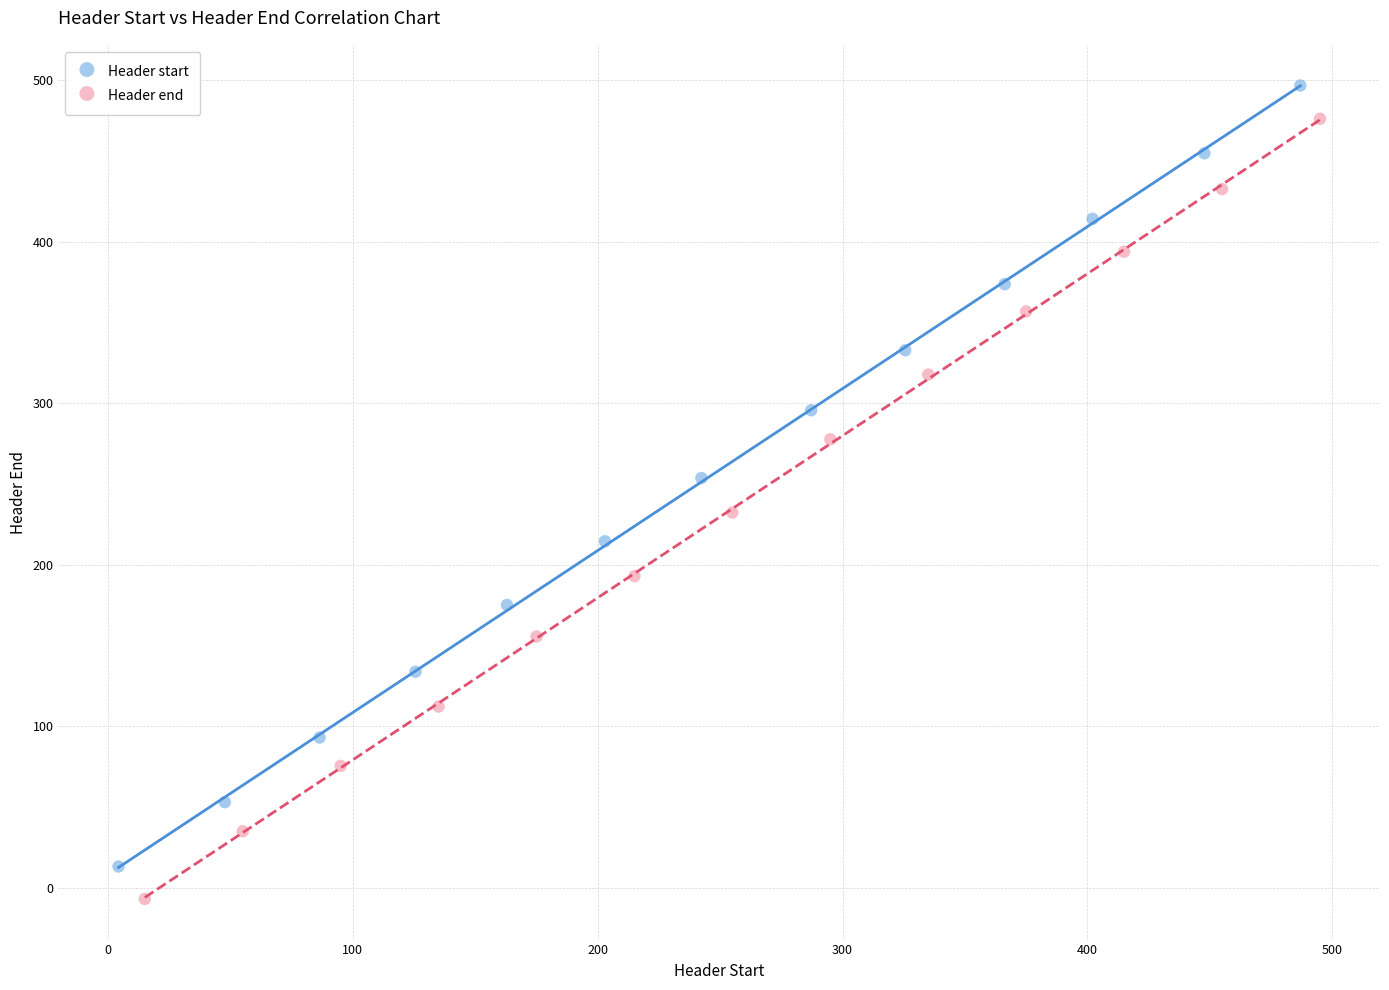

What are all the series names shown in the legend?

Header start, Header end